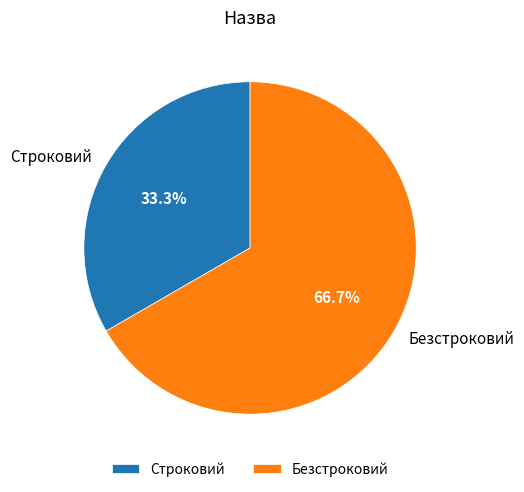

Does Безстроковий represent more than half of the total?

Yes